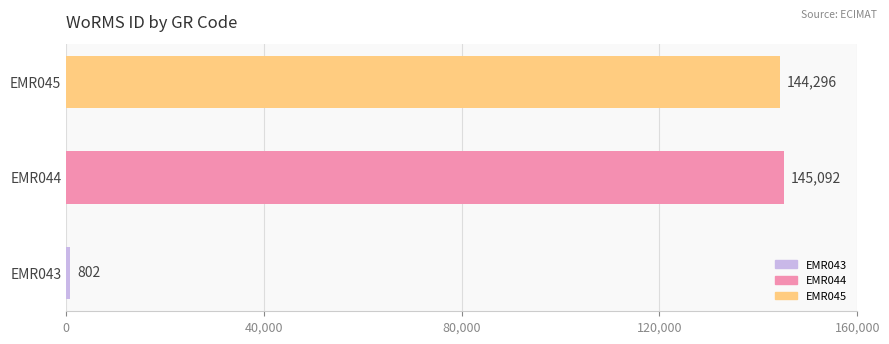

How many series are shown in this chart?

1